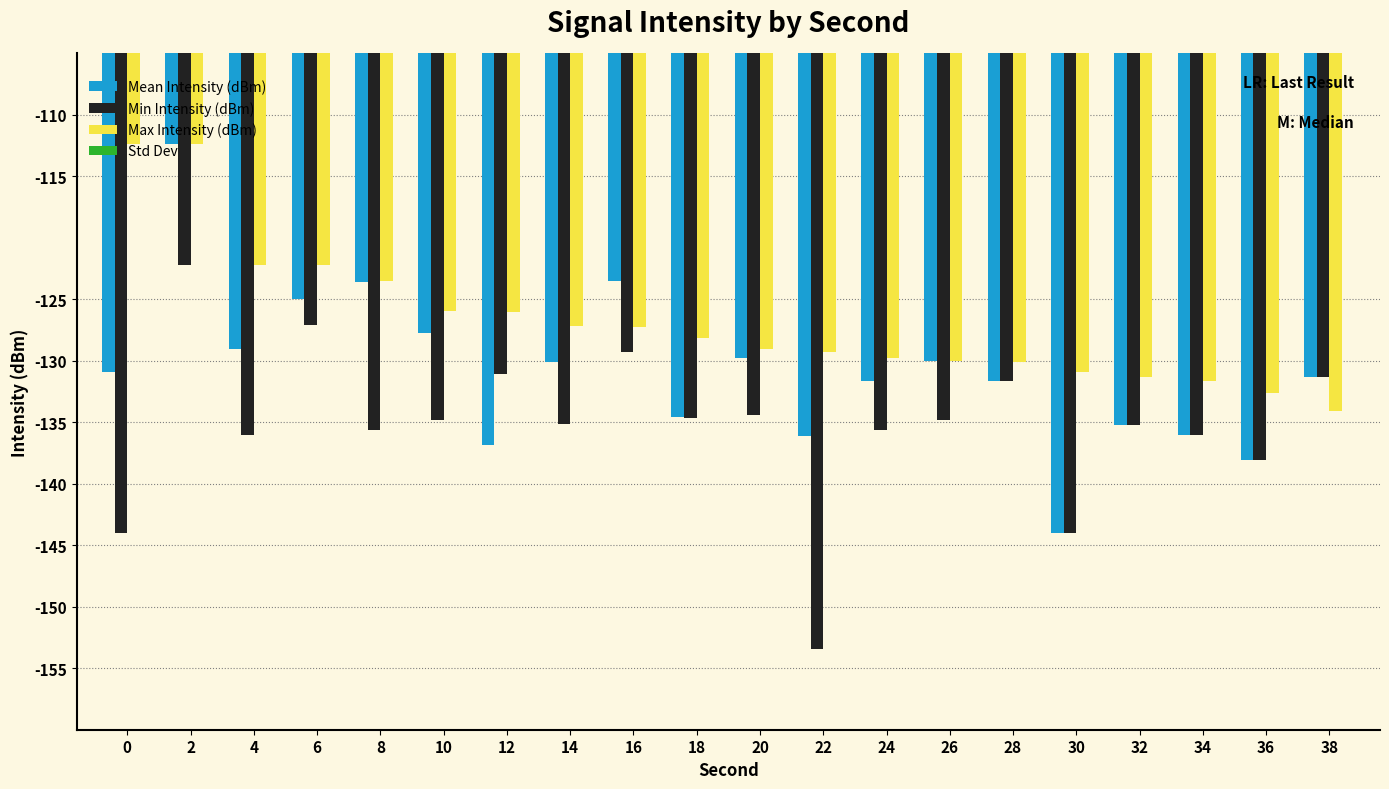

Where is Min Intensity (dBm) nearest to the value -137?

4